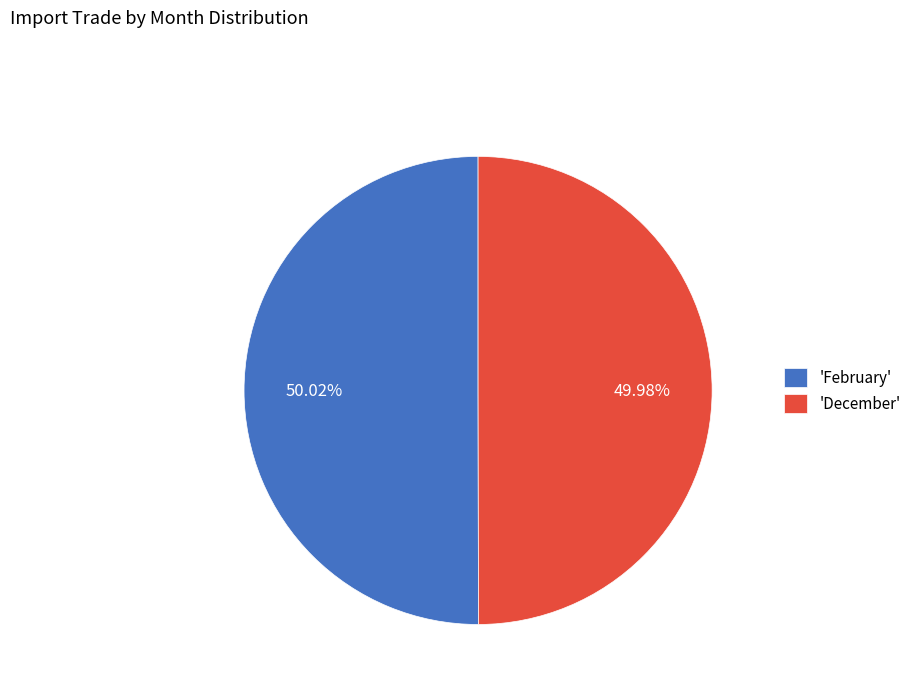

Is there a majority slice in this chart?

Yes